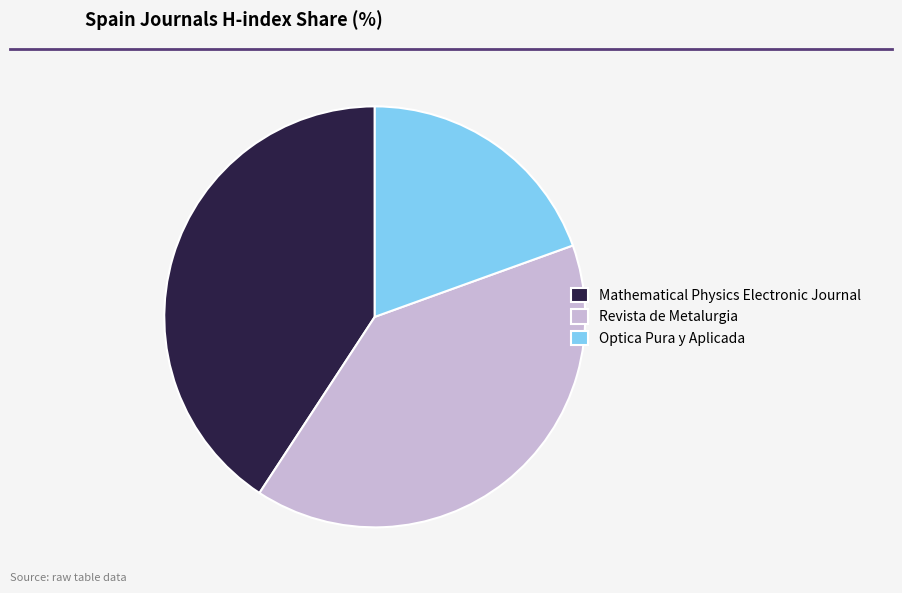

Rank the categories by value from highest to lowest.

Mathematical Physics Electronic Journal, Revista de Metalurgia, Optica Pura y Aplicada